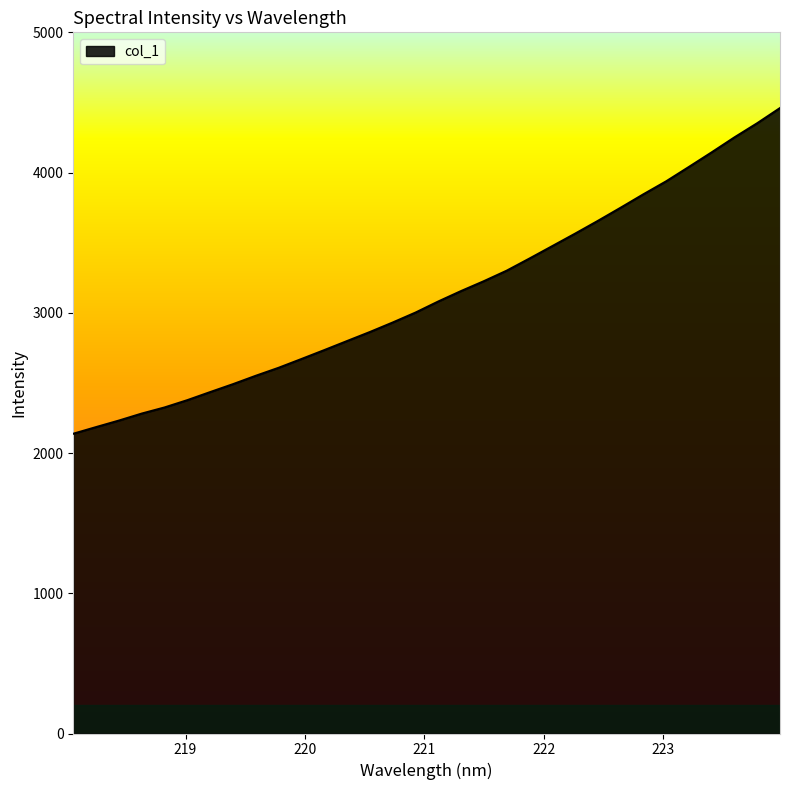

True or false: there are more than 0 points higher than both neighbors.

False